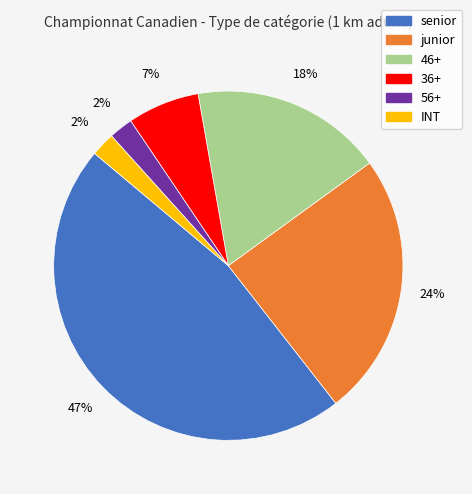

To the nearest percent, what portion does senior represent?

47%